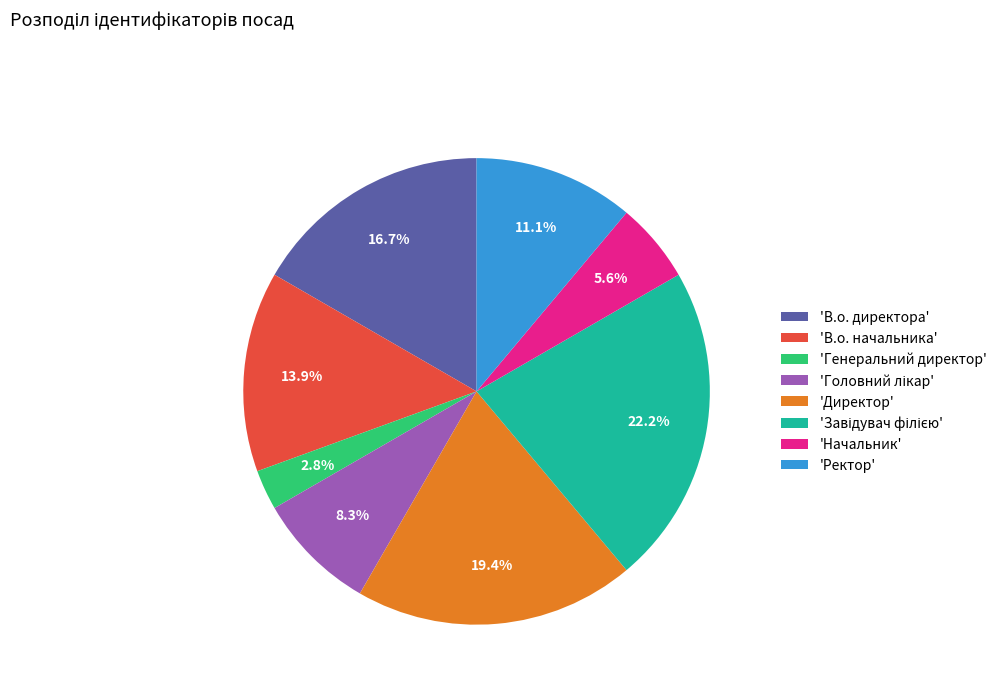

What is the smallest slice in the pie chart?

'Генеральний директор'